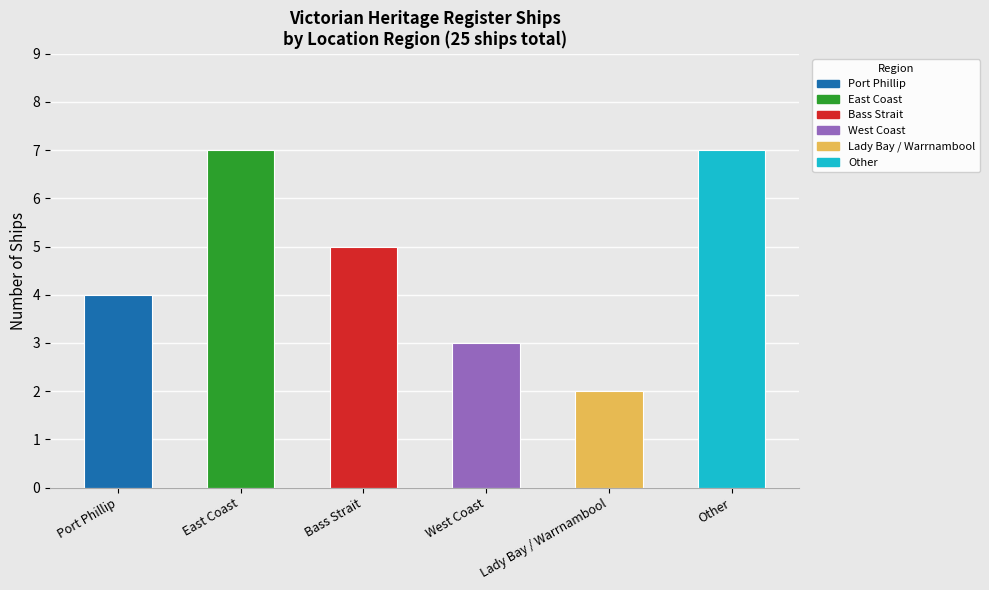

What is the label of the 4th bar from the left?

West Coast